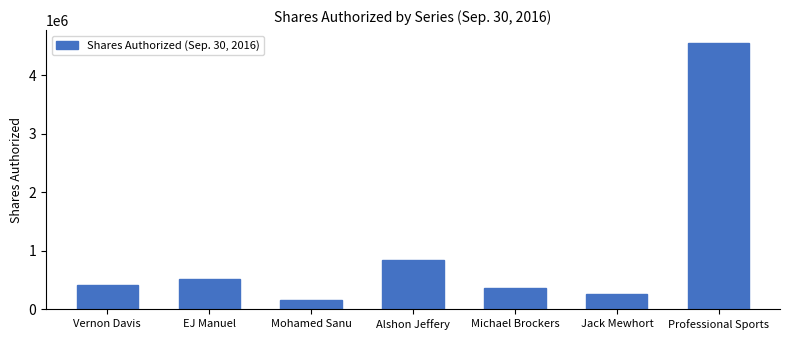

Reading right to left, list all the values displayed in this chart.

Professional Sports=4540443	Jack Mewhort=268100	Michael Brockers=362200	Alshon Jeffery=835800	Mohamed Sanu=164300	EJ Manuel=523700	Vernon Davis=421100